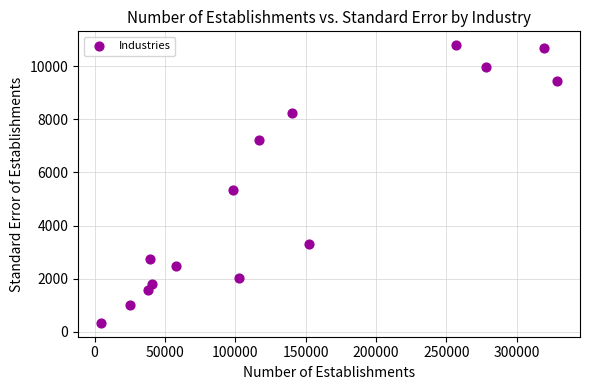

What Y value in the scatter plot is closest to 5565?

5346